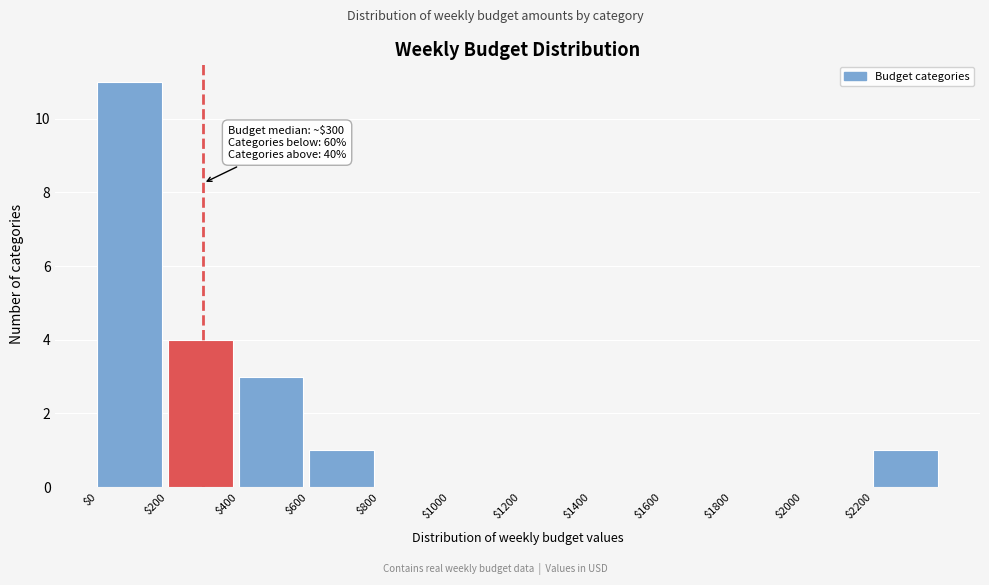

Over which range of the x-axis is the bar tallest?

0 to 200